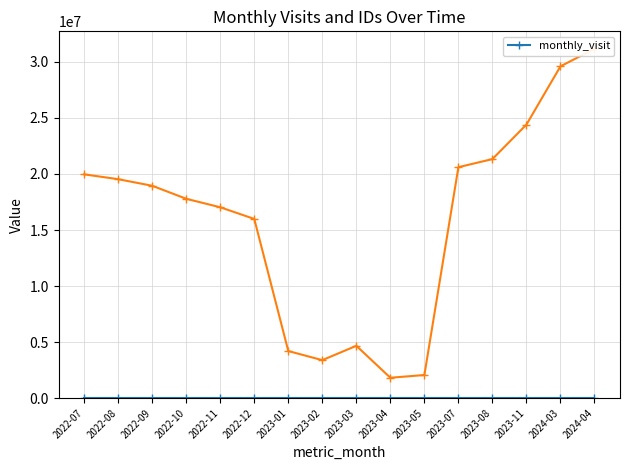

What is the label of the 14th point from the left?

2023-11